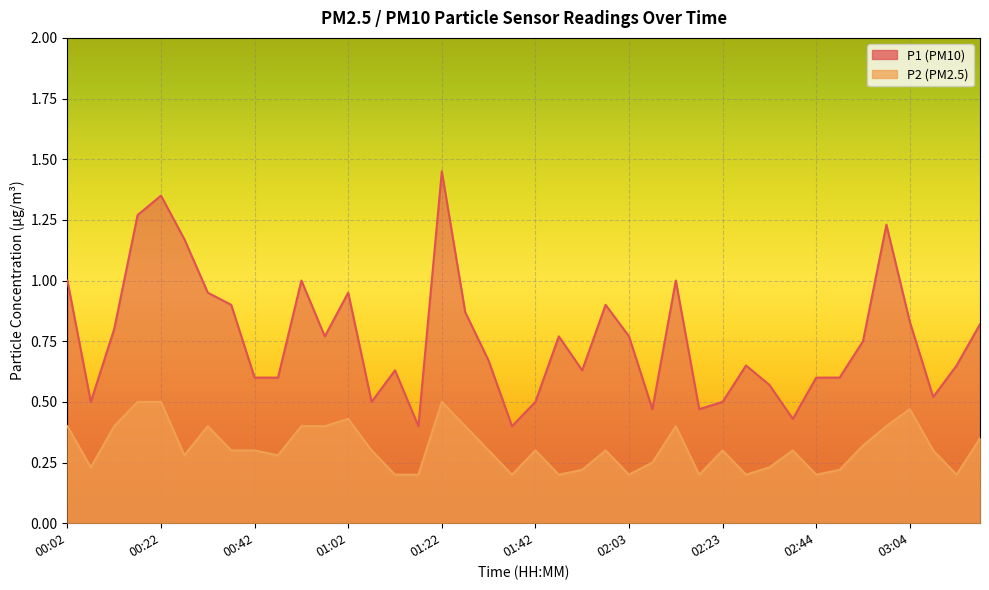

True or false: P2 and P1 cross at least once.

False